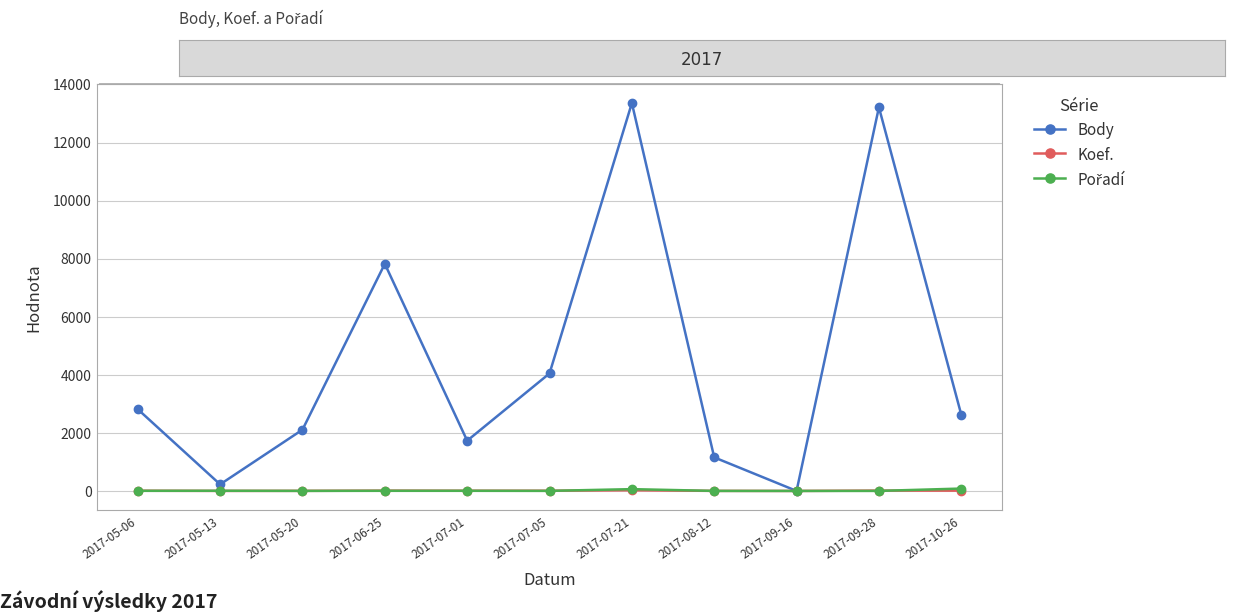

Which series has the largest total across all categories?

Body